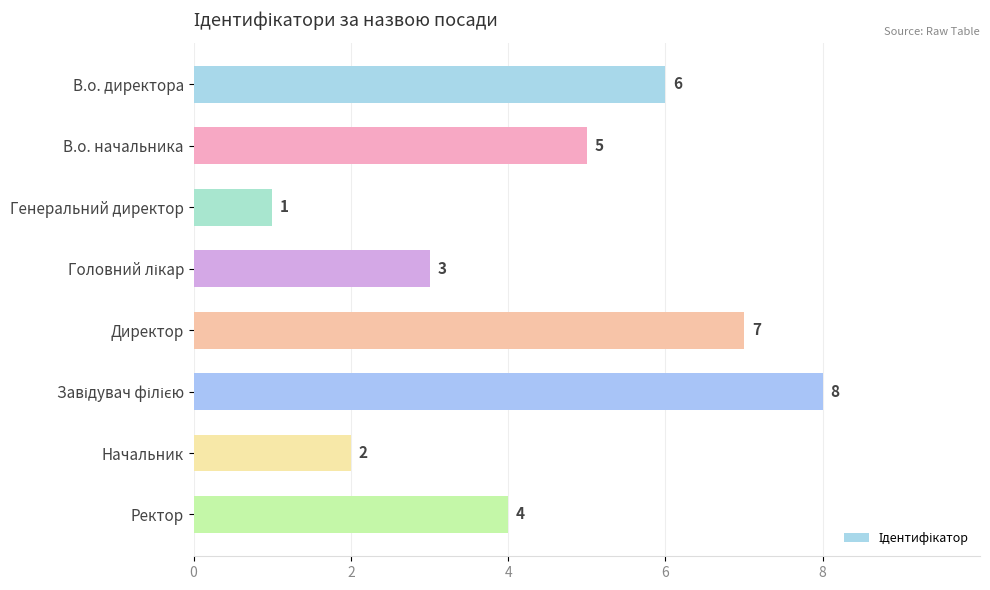

Which label corresponds to the smallest value in the chart?

Генеральний директор